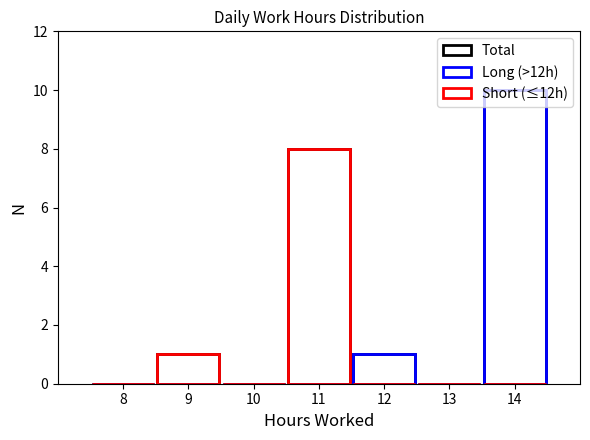

True or false: Short (≤12h) has a value of 4 at 8.

False